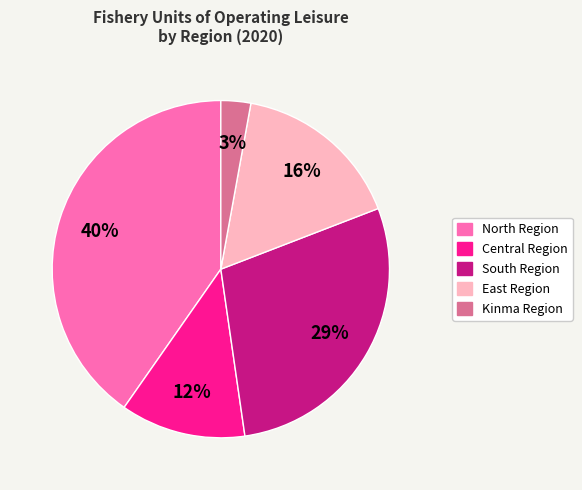

Between Central Region and East Region, which is larger?

East Region